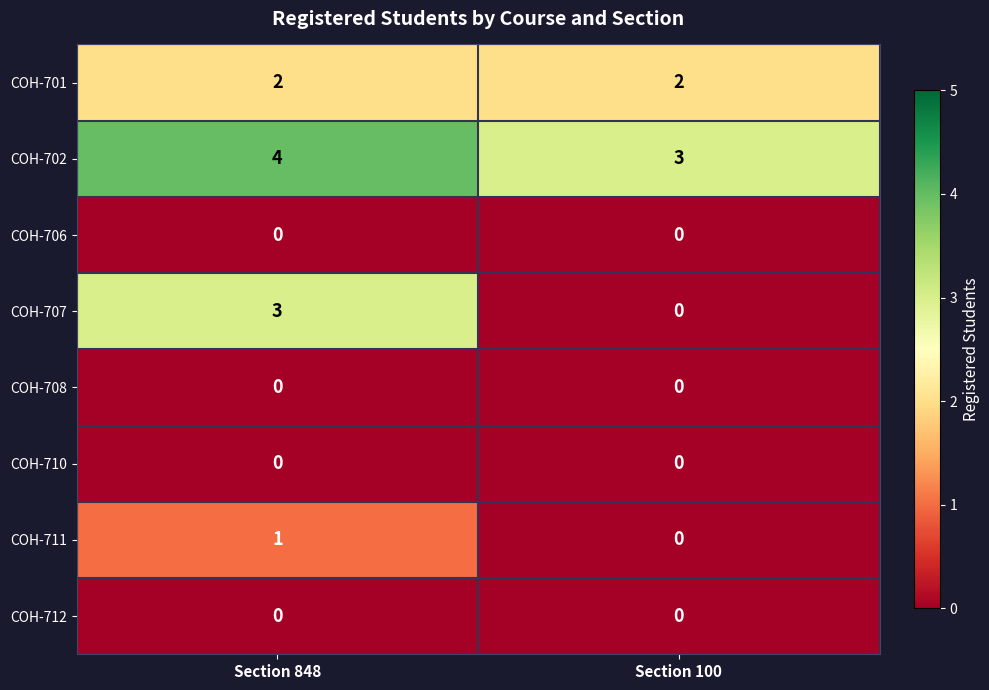

Reading left to right, extract all data points from this chart.

COH-701: 2	2
COH-702: 4	3
COH-706: 0	0
COH-707: 3	0
COH-708: 0	0
COH-710: 0	0
COH-711: 1	0
COH-712: 0	0